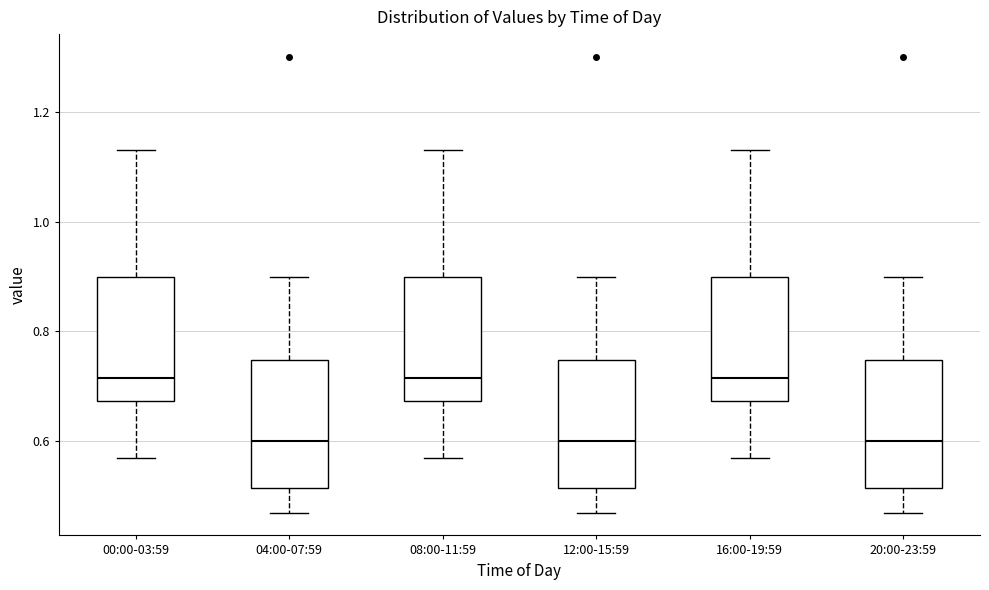

Where does the median line of the box for 12:00-15:59 sit on the y-axis? The values are not printed on the chart, so give them approximately, as read against the axis.

0.60